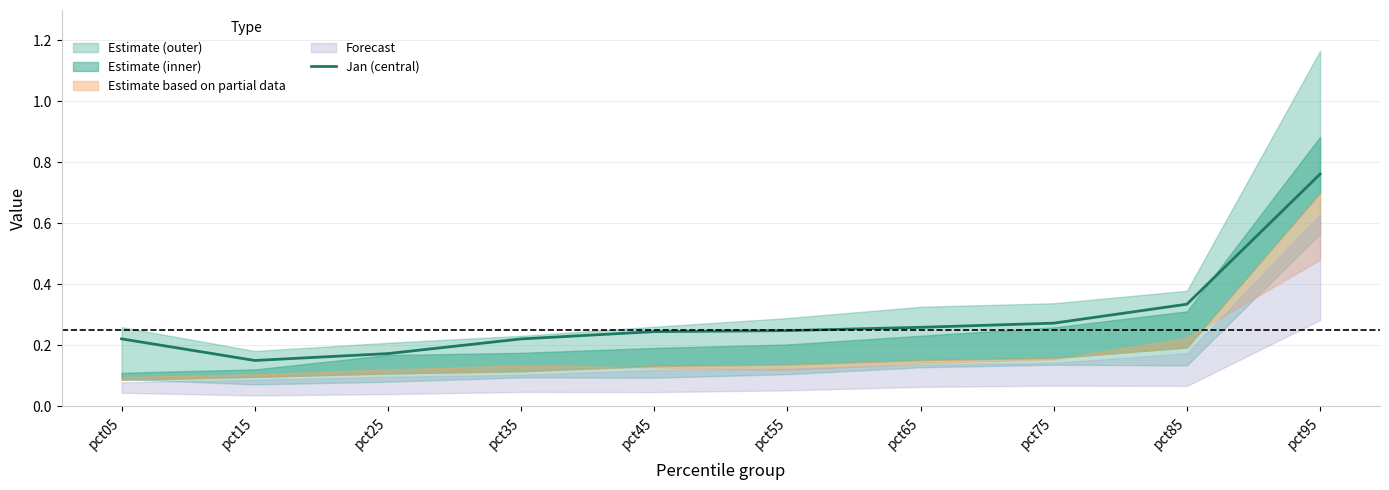

How many lines are shown in the chart?

1